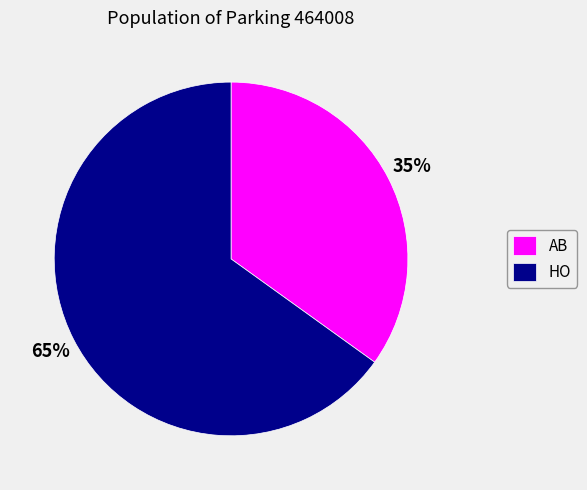

To the nearest percent, what portion does HO represent?

65%